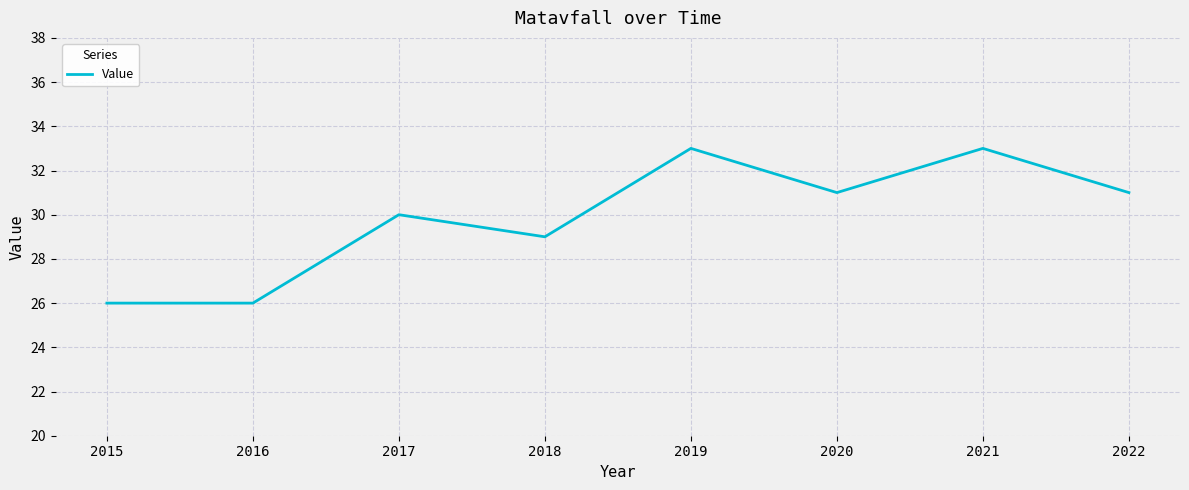

Count the number of categories in the chart.

8